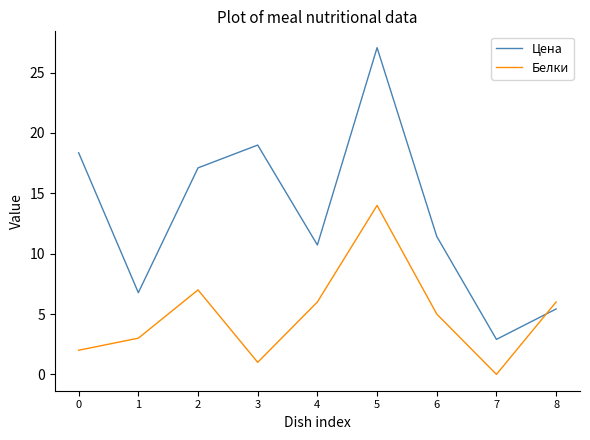

Rank the series by their maximum value, from highest to lowest.

Цена, Белки